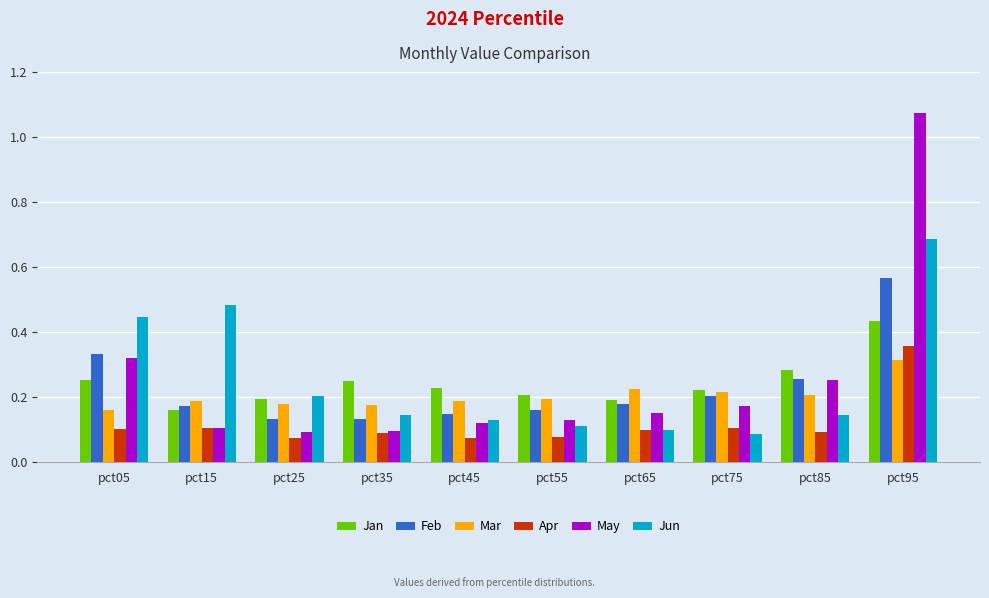

What is the sum of all Apr values?

1.2